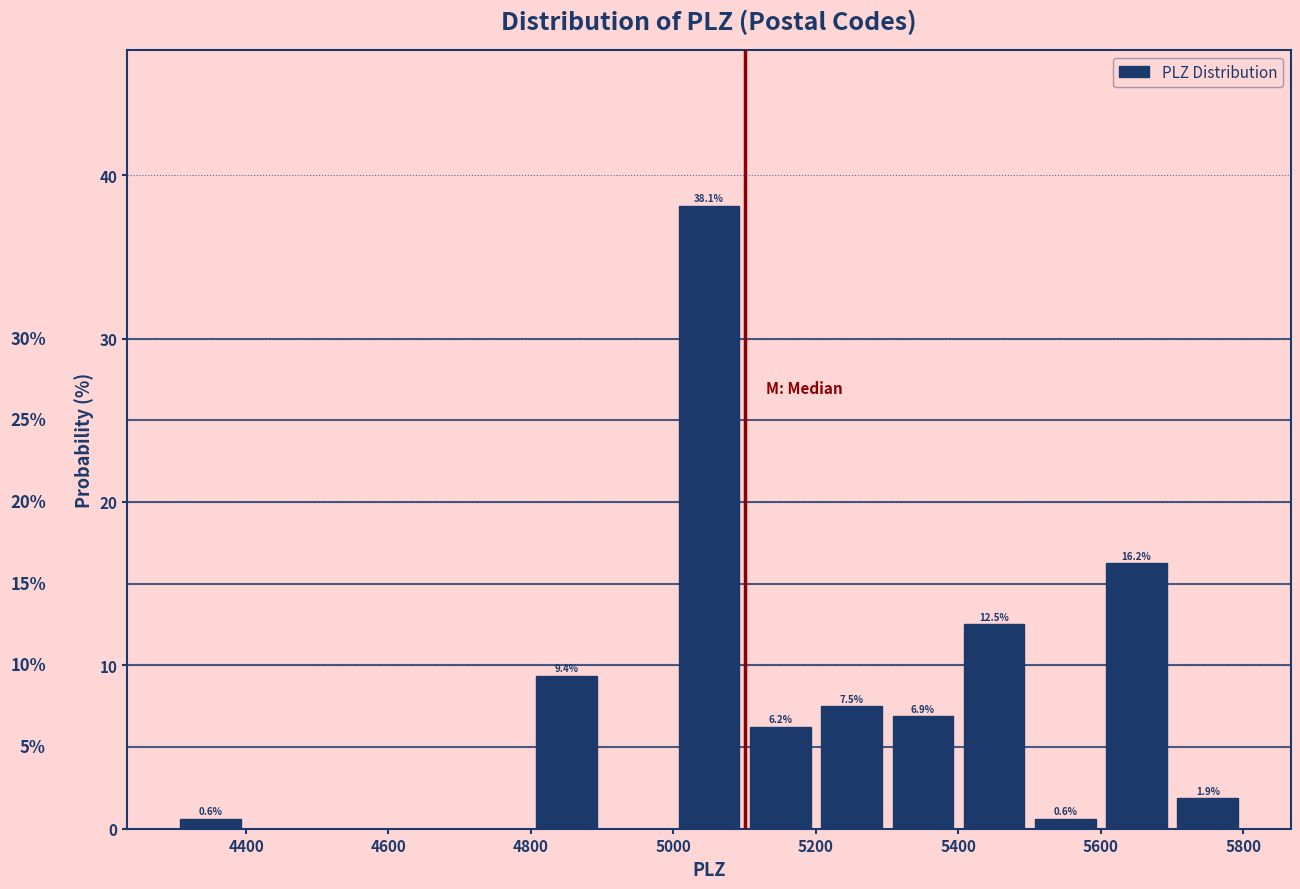

Which range on the x-axis has the tallest bar?

5000 to 5100